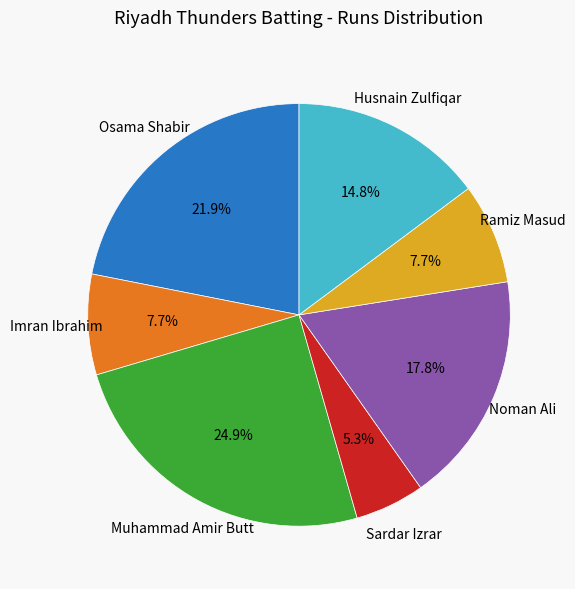

Is there a majority slice in this chart?

No